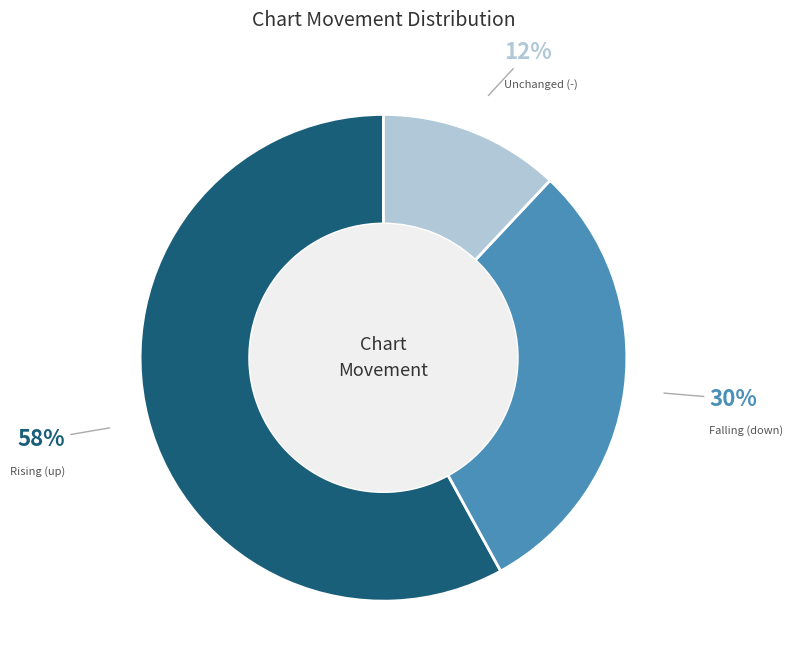

Is there a majority slice in this chart?

Yes